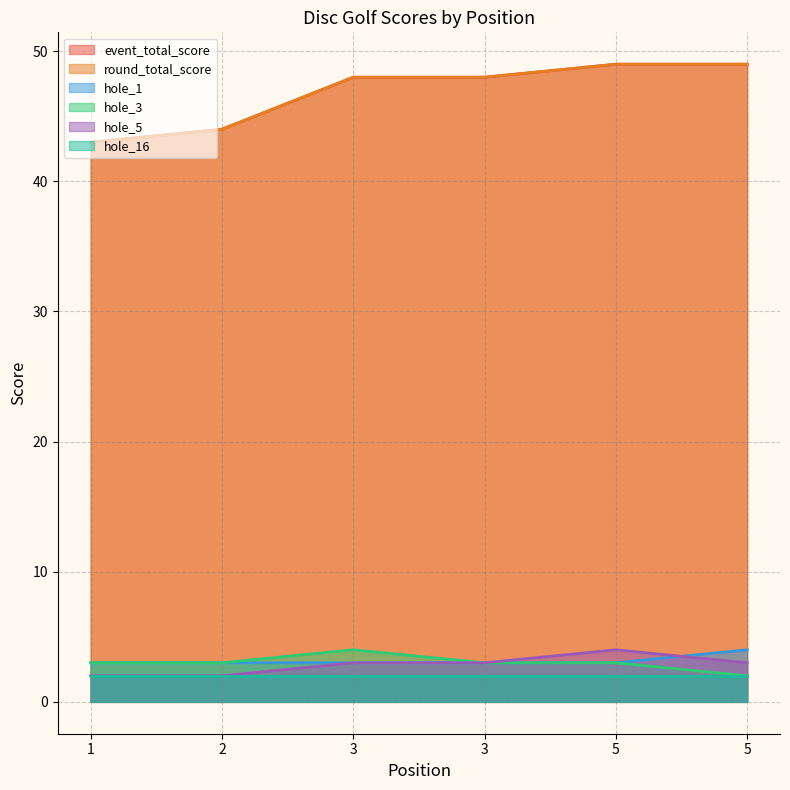

Between 5 and 1, which is larger?

5